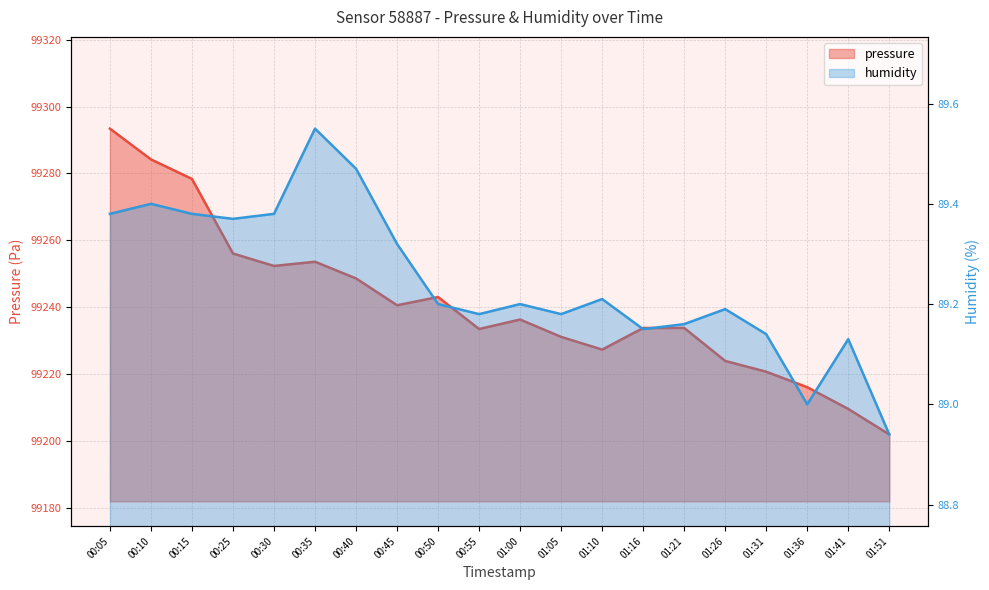

What is the label of the 4th point from the right?

01:31